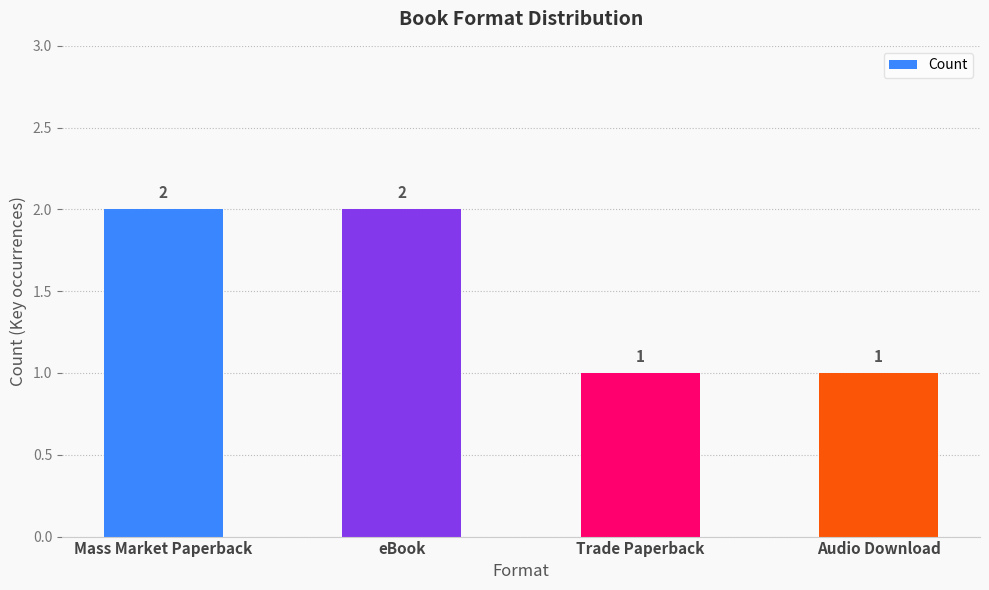

True or false: the data shows 2 at Mass Market Paperback.

True